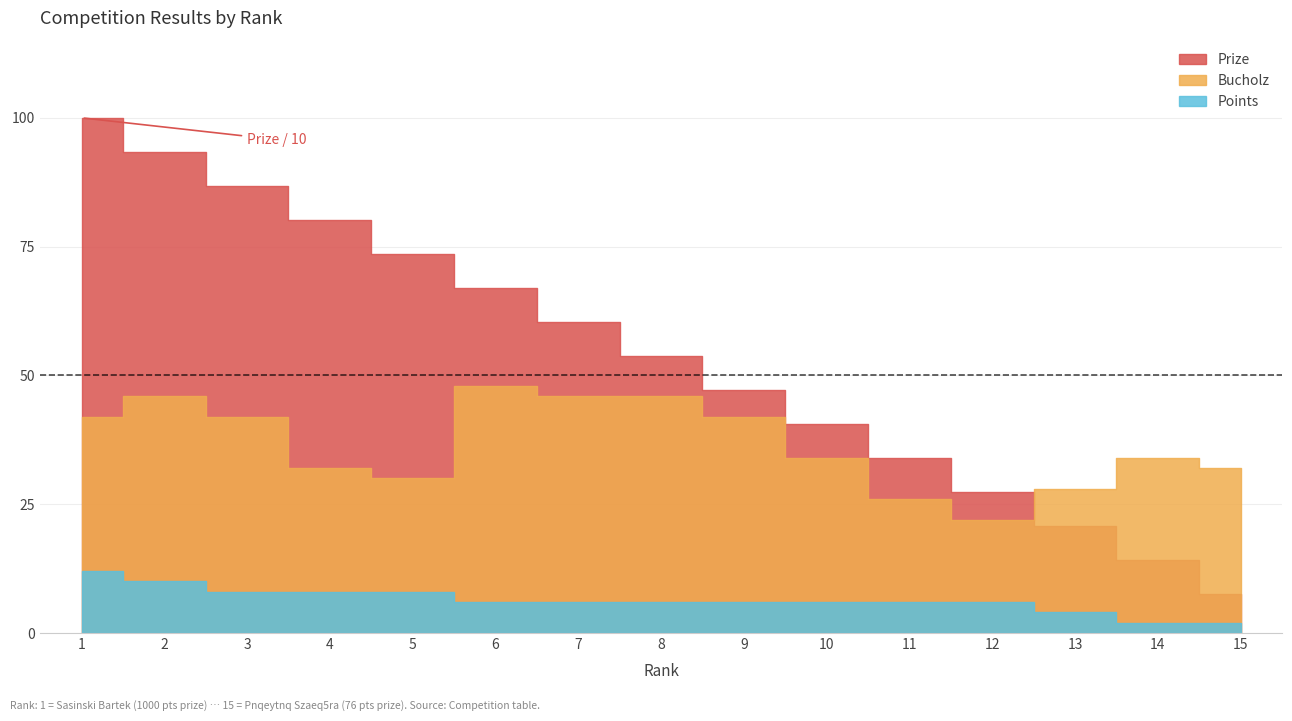

Does the chart have visible grid lines?

Yes